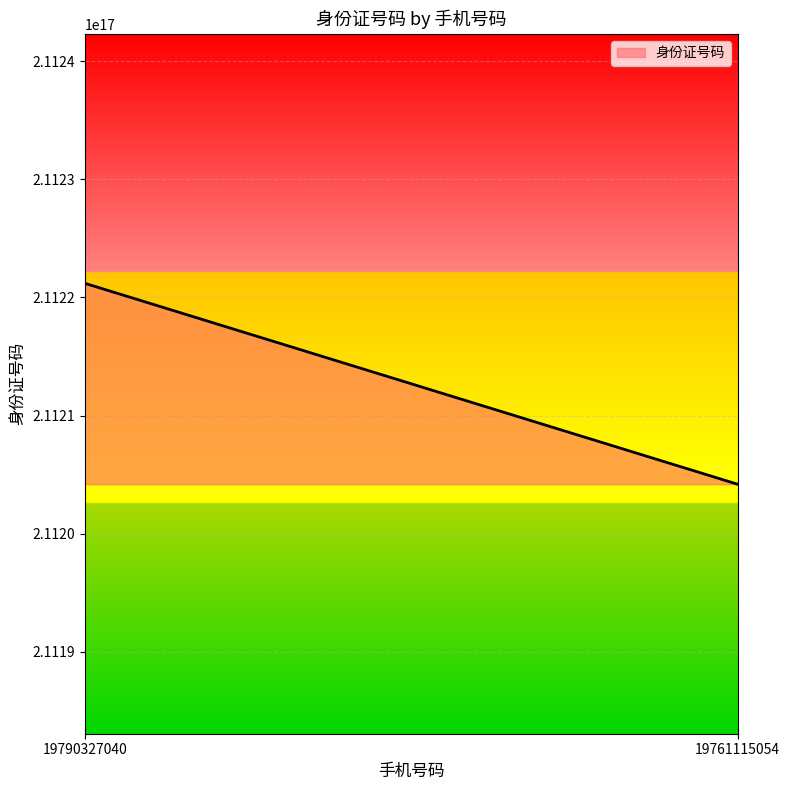

Reading right to left, extract all data points from this chart.

211204197611150528	211221197903270400